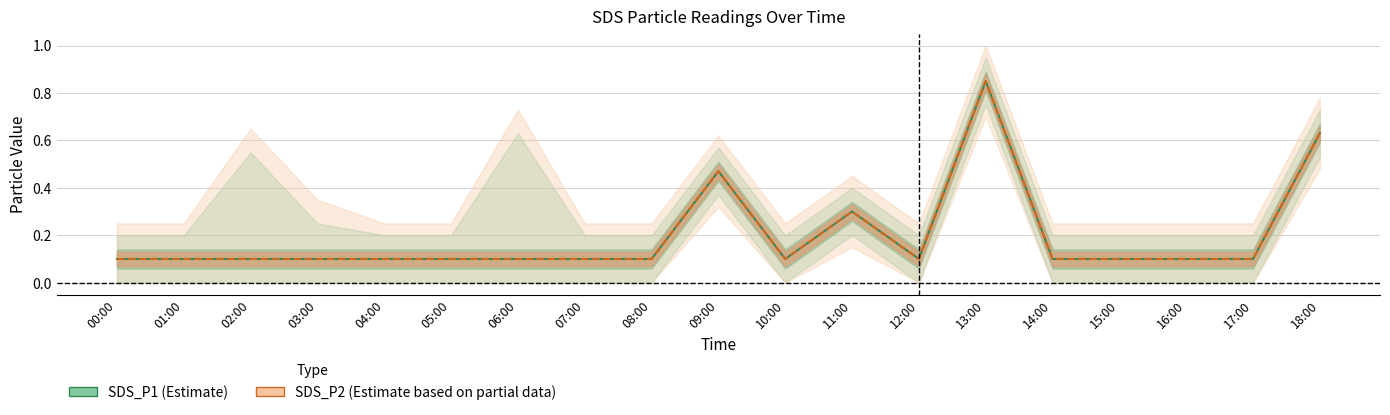

How many lines are shown in the chart?

2